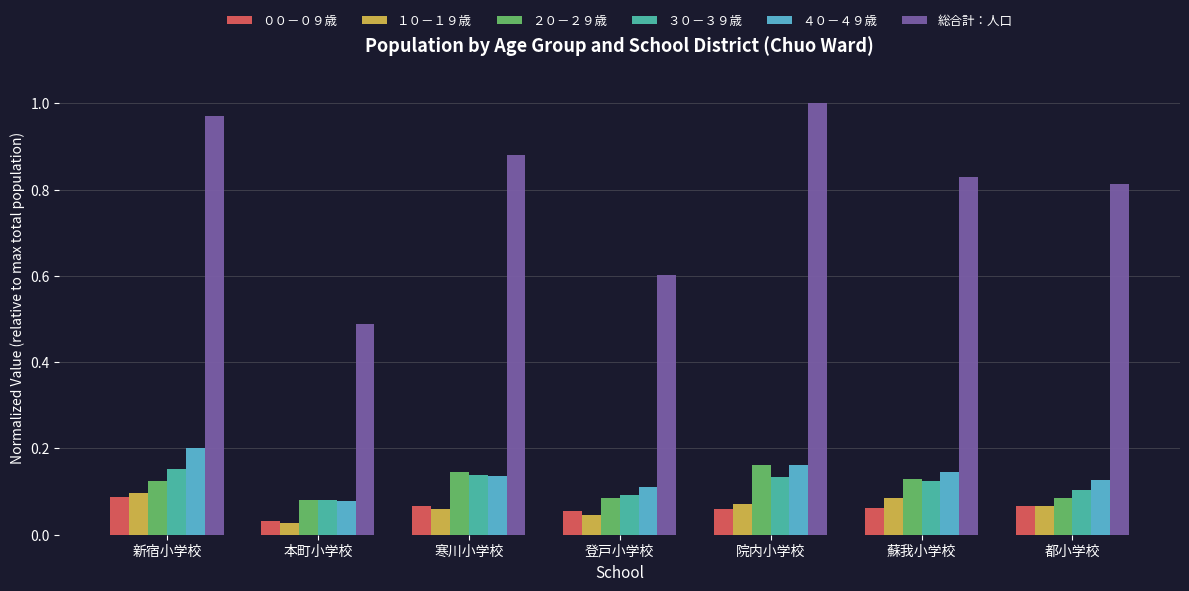

Which series changed the most between 院内小学校 and 都小学校?

総合計：人口